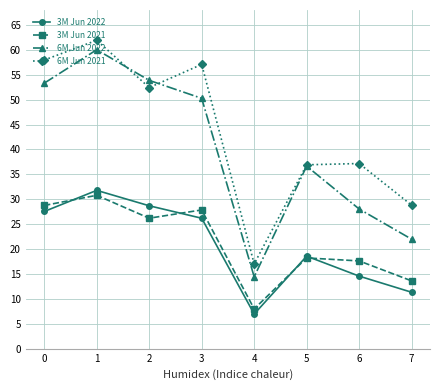

True or false: 3M Jun 2022 and 6M Jun 2021 intersect in this chart.

False